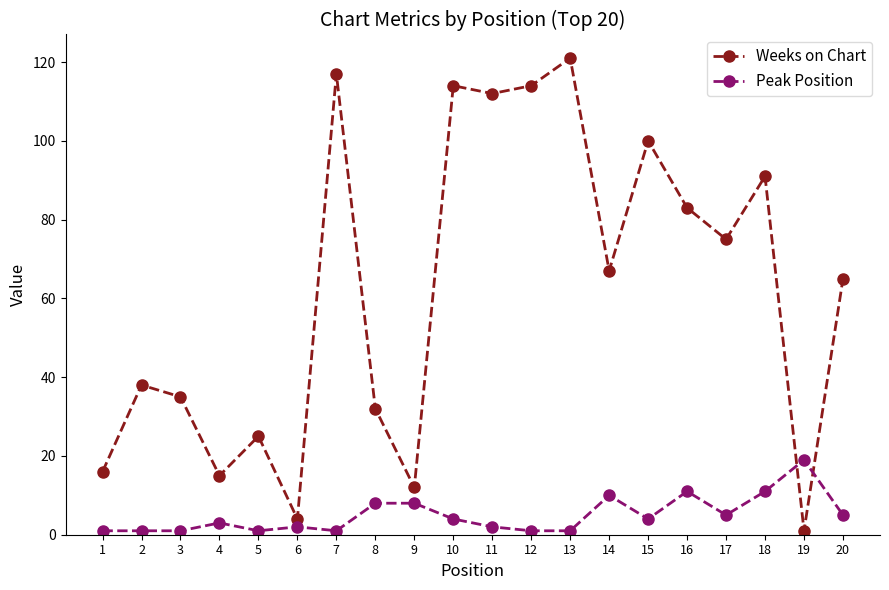

Where is the first local maximum for Weeks on Chart?

2